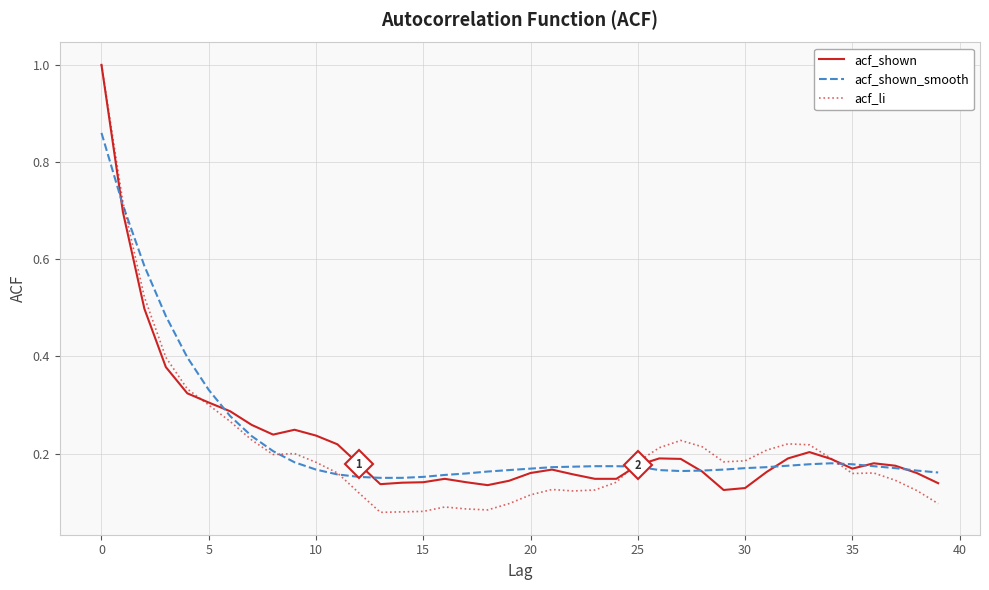

Which series has the largest range (max minus min)?

acf_li